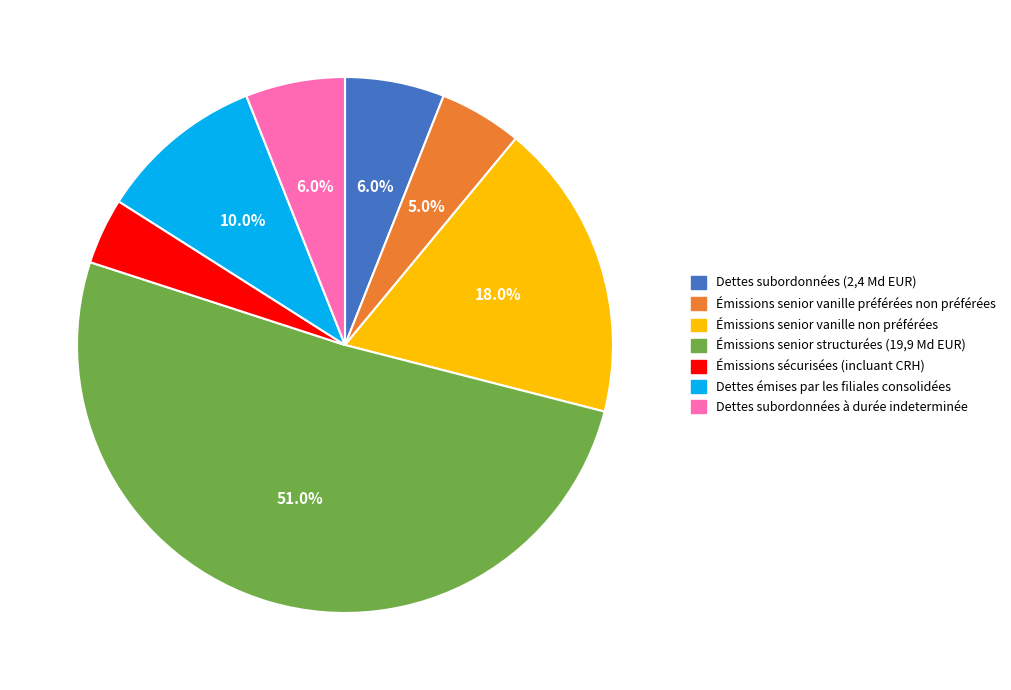

True or false: Dettes subordonnées (2,4 Md EUR) accounts for 6% of the total.

True